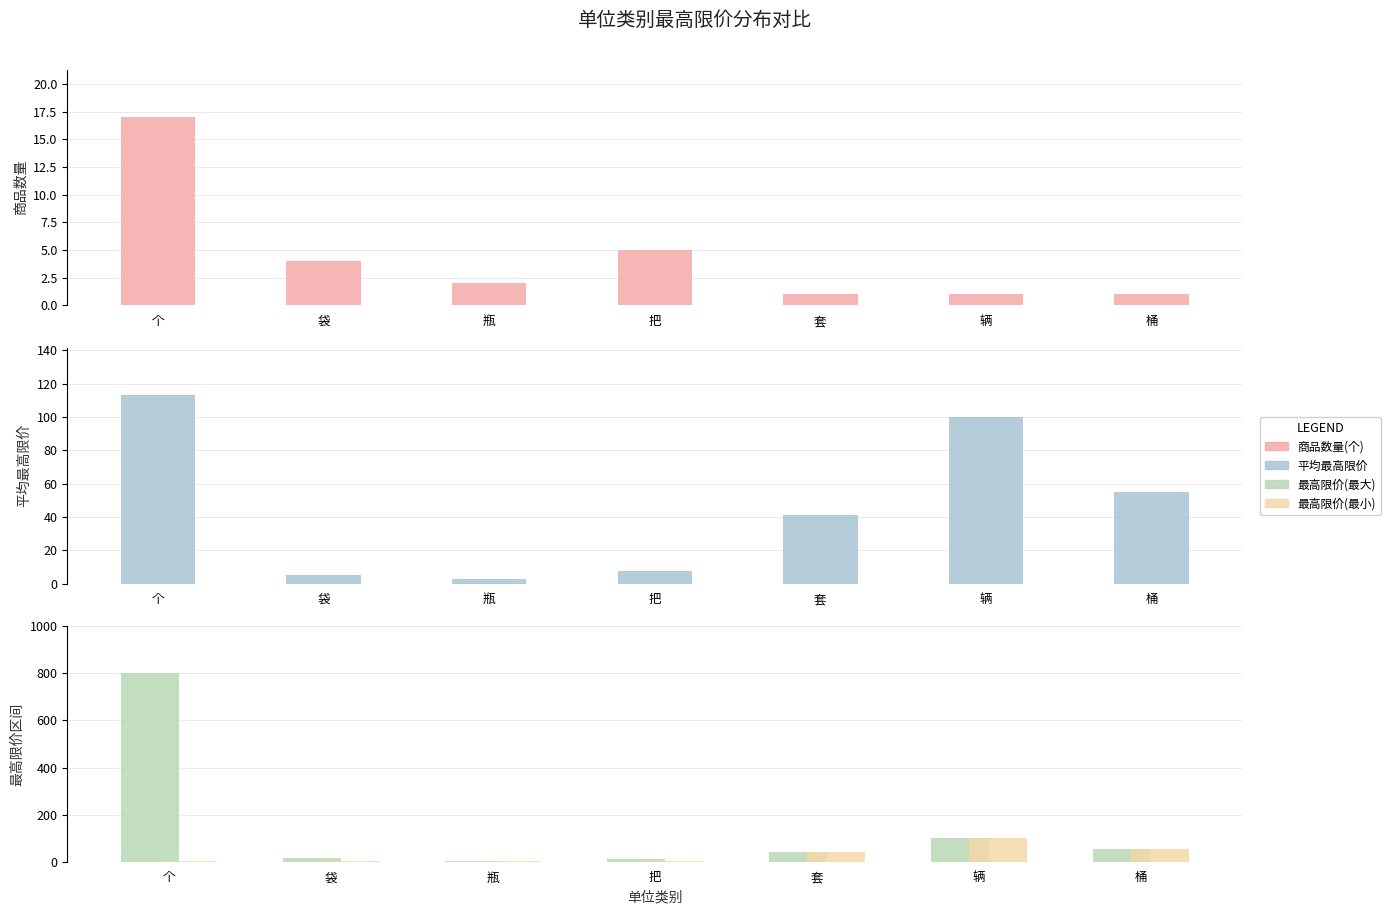

Reading left to right, list all the values displayed in this chart.

商品数量(个): 17.0	4.0	2.0	5.0	1.0	1.0	1.0
平均最高限价: 113.0	5.0	2.7	7.7	41.0	100.0	55.0
最高限价(最大): 800.0	15.0	3.6	10.0	41.0	100.0	55.0
最高限价(最小): 4.0	1.5	1.7	3.0	41.0	100.0	55.0